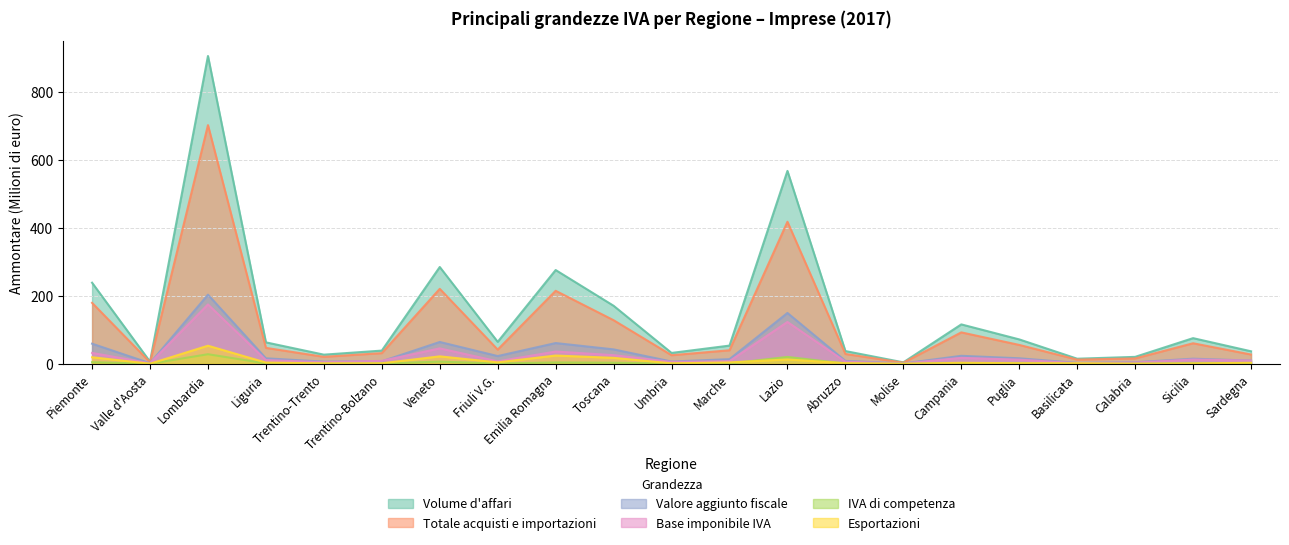

Reading right to left, what are all the values shown in this chart?

volume_affari: 36.9	75.5	20.4	15.0	71.8	115.9	4.3	37.5	567.2	53.6	32.0	170.7	275.8	64.6	284.7	38.9	26.9	63.1	905.1	6.4	238.5
acquisti: 27.3	60.4	15.8	12.3	55.5	92.4	3.2	29.0	417.7	39.8	25.3	128.2	214.7	41.8	220.5	31.4	20.5	46.9	701.8	4.6	179.3
valore_aggiunto: 9.6	15.1	4.6	2.7	16.3	23.5	1.1	8.6	149.5	13.7	6.7	42.4	61.1	22.8	64.2	7.4	6.4	16.2	203.3	1.8	59.2
base_imponibile: 9.4	12.6	3.7	1.9	12.2	17.6	0.8	6.3	123.1	7.8	5.6	25.5	36.1	7.3	45.4	8.6	4.8	11.0	174.6	1.6	32.0
iva: 1.4	1.5	0.4	0.2	1.3	2.0	0.1	0.8	20.2	1.0	0.7	3.2	4.0	1.0	6.4	1.0	0.6	1.2	28.2	0.3	4.8
esportazioni: 3.1	1.0	0.2	1.6	1.7	3.0	0.1	1.8	12.9	4.1	1.4	17.5	24.3	4.2	21.9	1.5	1.3	3.7	53.2	0.3	19.3